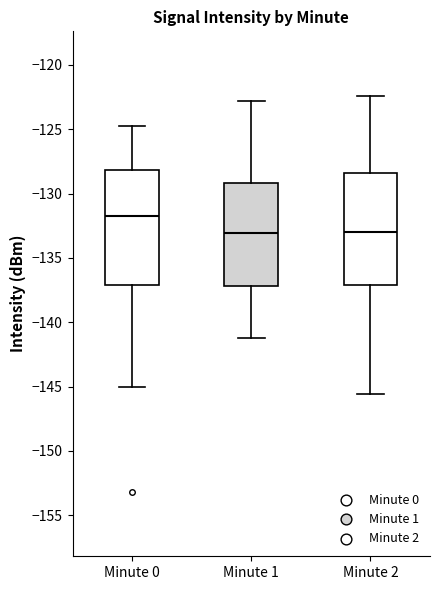

Reading left to right, read every box against the y-axis: the position of its median line, the range the box covers, and the ends of its whiskers. The values are not printed on the chart, so give them approximately, as read against the axis.

Minute 0: median -131.5, box -137.0 to -128.0, whiskers -145.0 to -125.0
Minute 1: median -133.0, box -137.0 to -129.0, whiskers -141.0 to -123.0
Minute 2: median -133.0, box -137.0 to -128.5, whiskers -145.5 to -122.5